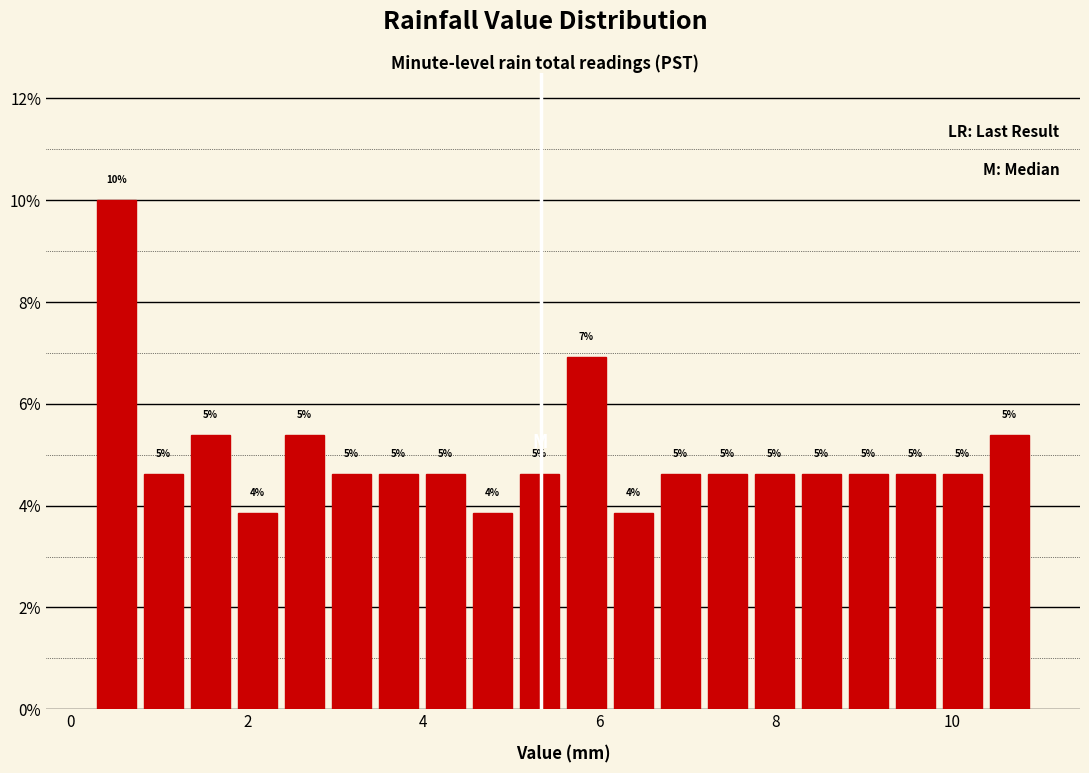

Read against the x-axis, roughly where is the centre of the tallest bar?

0.6